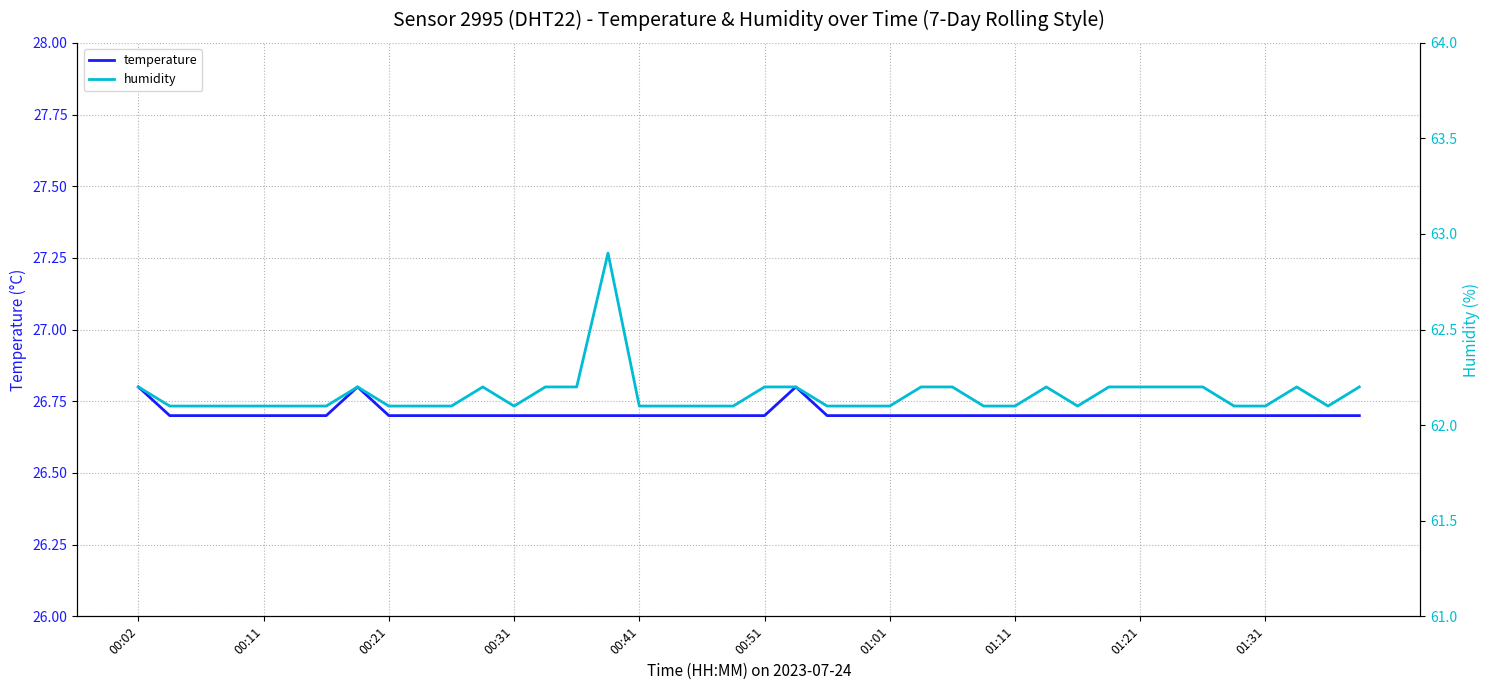

What is the highest value of the temperature series?

26.8